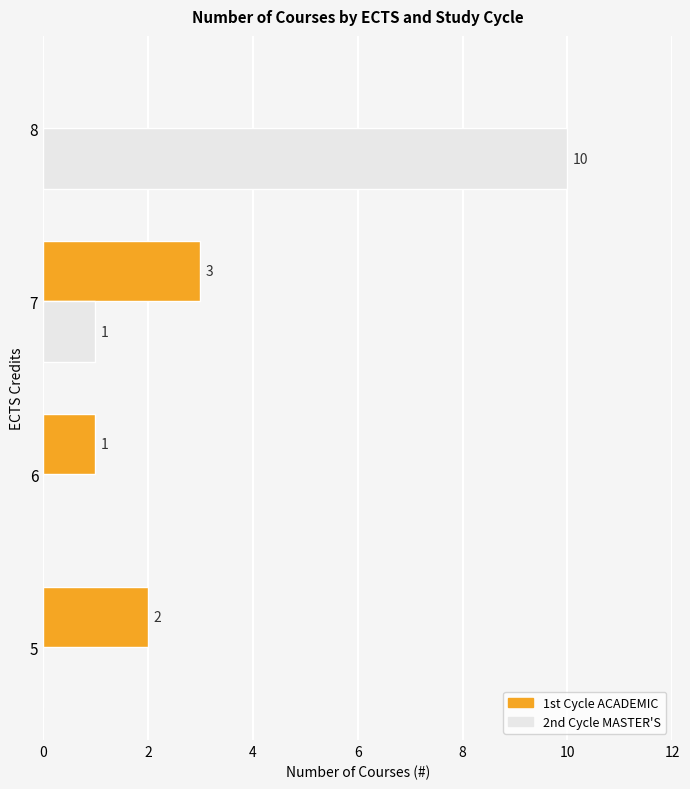

What is the maximum value for 1st Cycle ACADEMIC?

3